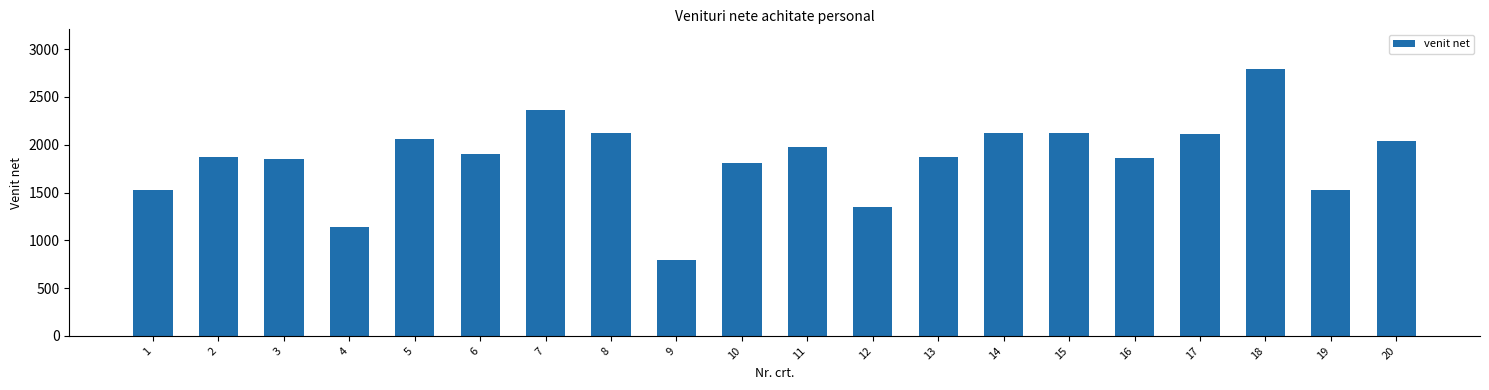

What is the difference between the maximum and minimum values?

1993